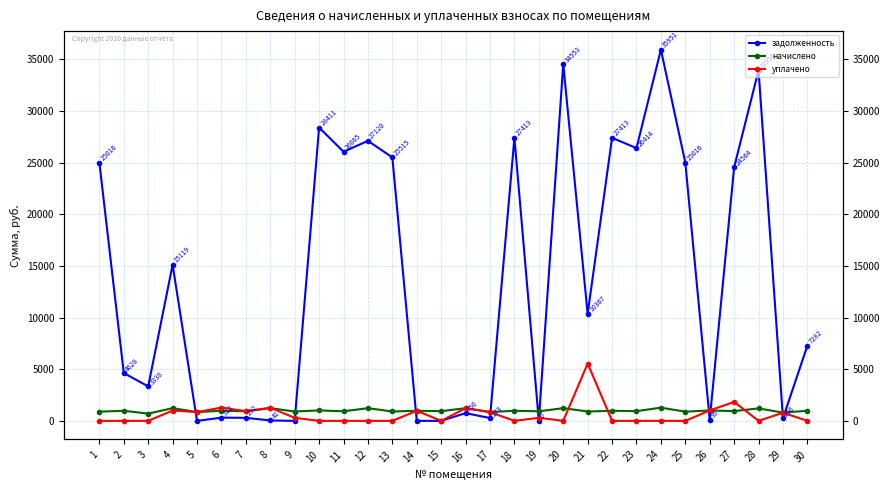

At which label does задолженность first exceed 10366?

1